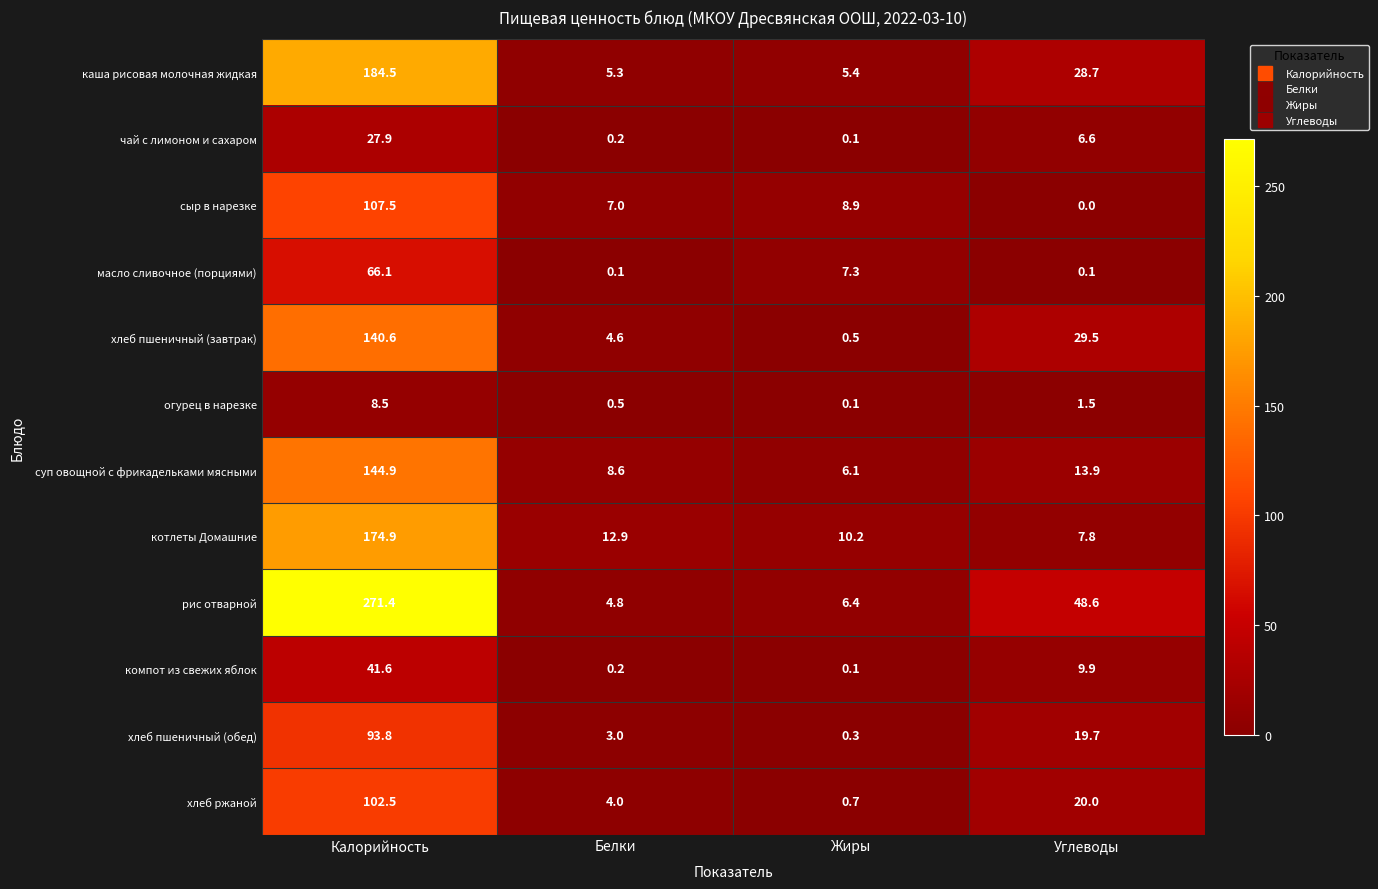

What is the spread (max minus min) of values at Жиры?

10.1